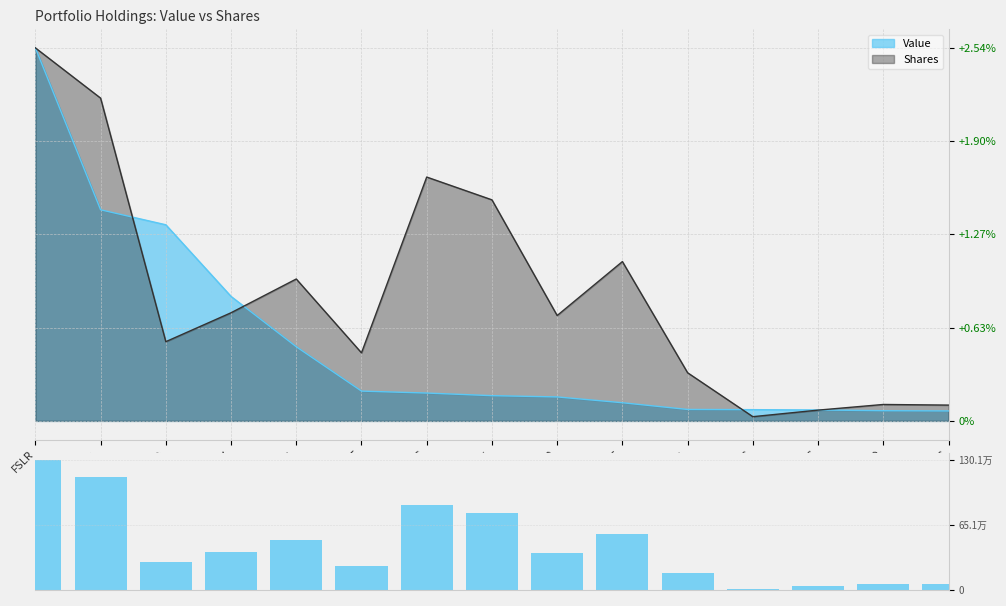

Rank the categories by value from lowest to highest.

GS, GPC, OMC, SO, IPG, GBT, BIIB, JNPR, FISV, EEM, ALT, FIXX, CARS, ORCL, FSLR